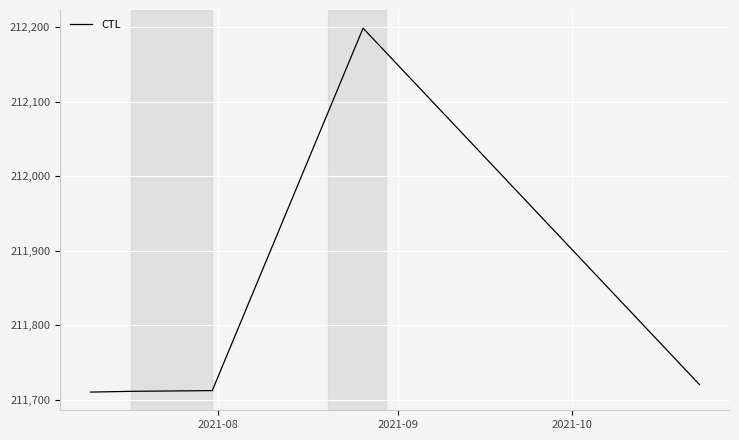

True or false: there are more than 2 points higher than both neighbors.

False